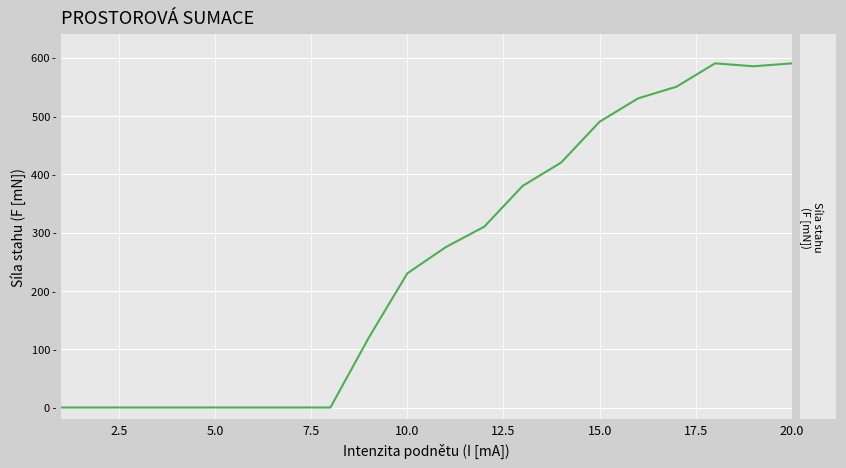

Does the chart display data point markers on the line(s)?

No